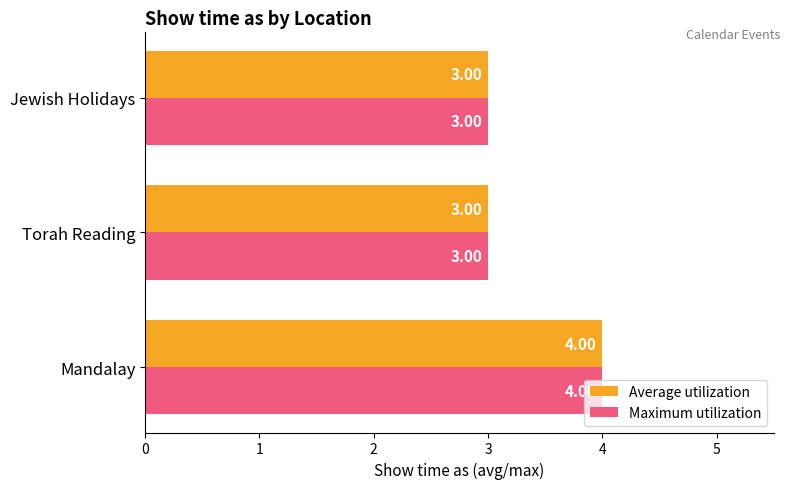

What is the average value of the Average utilization series?

3